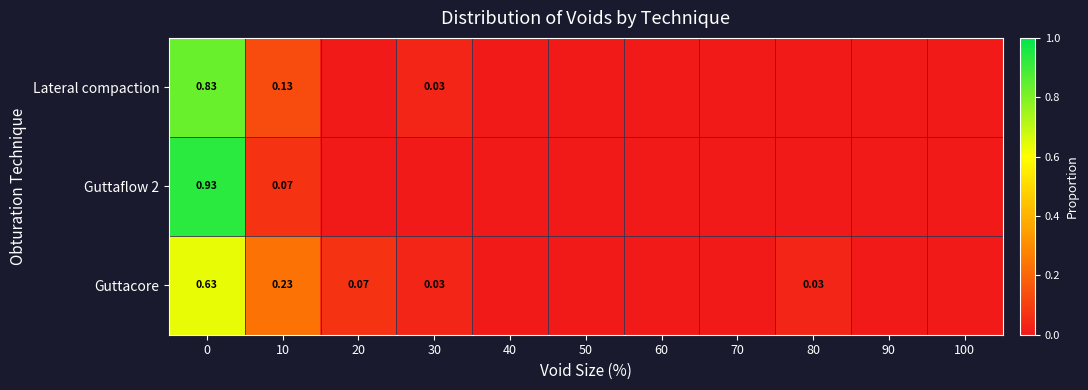

How many data points does each series have?

11